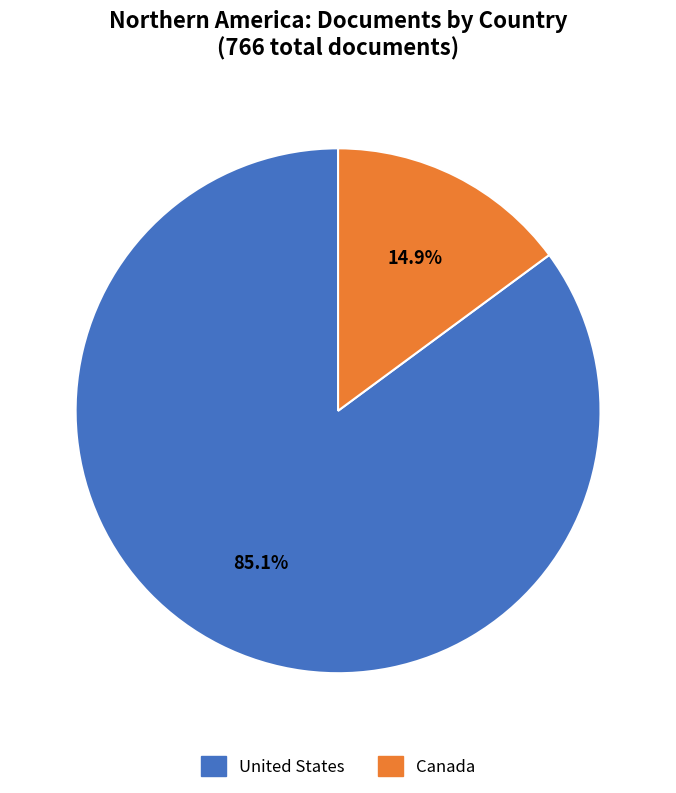

Which slice is the largest?

United States